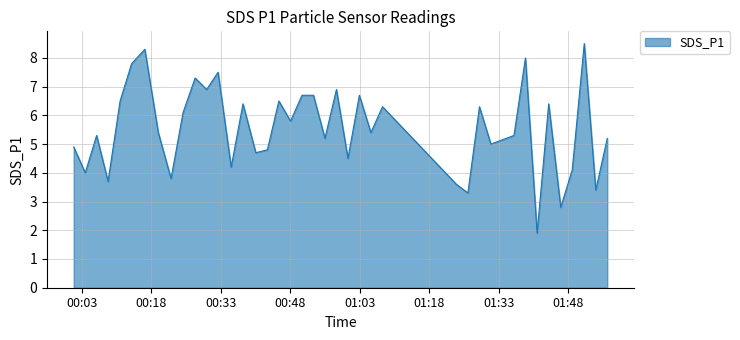

Reading right to left, extract all data points from this chart.

5.2	3.4	8.5	4.1	2.8	6.4	1.9	8.0	5.3	5.0	6.3	3.3	3.6	6.3	5.4	6.7	4.5	6.9	5.2	6.7	6.7	5.8	6.5	4.8	4.7	6.4	4.2	7.5	6.9	7.3	6.1	3.8	5.4	8.3	7.8	6.5	3.7	5.3	4.0	4.9